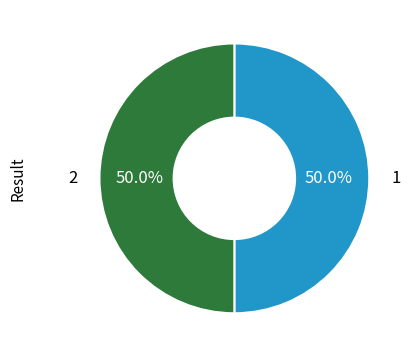

Count the number of slices in the pie.

2